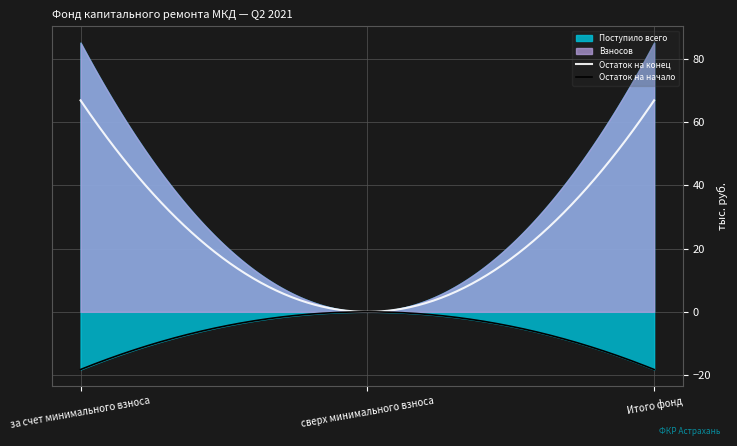

What is the highest value of the Остаток на конец series?

67.0